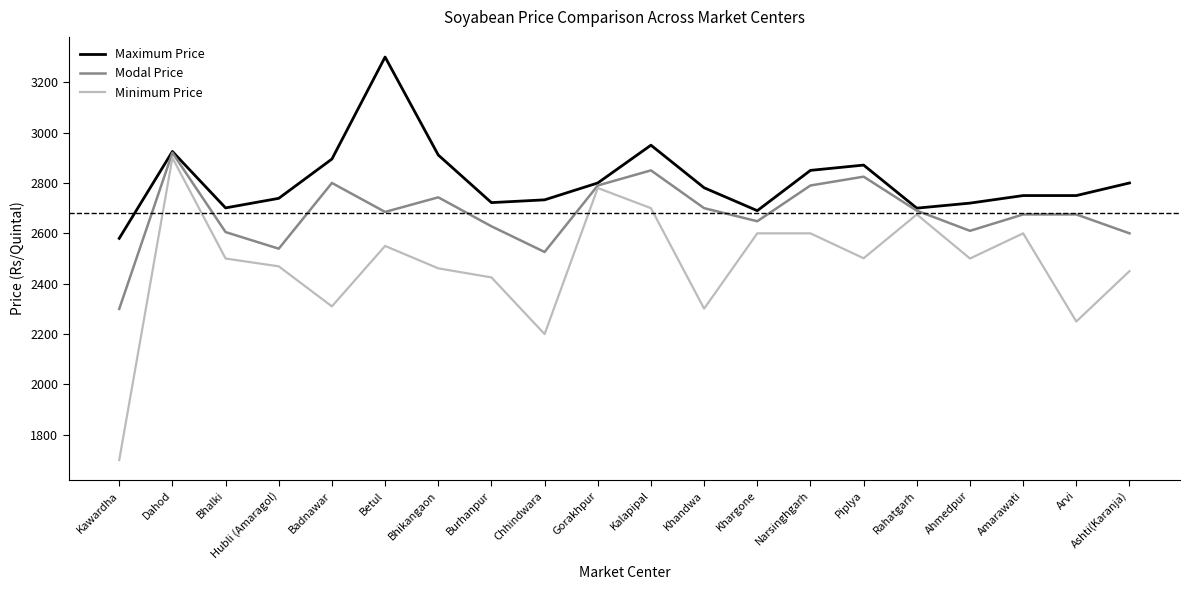

True or false: Maximum Price has a value of 4487 at Narsinghgarh.

False